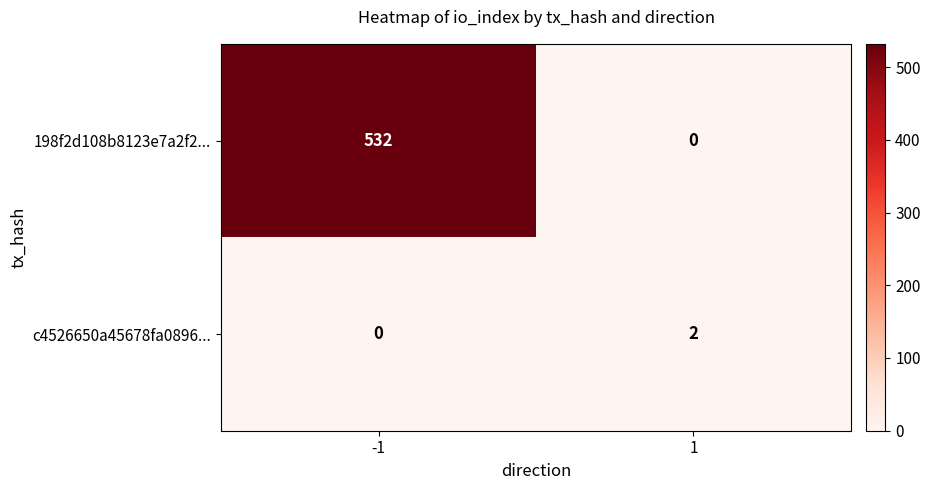

Reading right to left, transcribe all the data shown in this chart.

198f2d108b8123e7a2f2...: 1=0	-1=532
c4526650a45678fa0896...: 1=2	-1=0